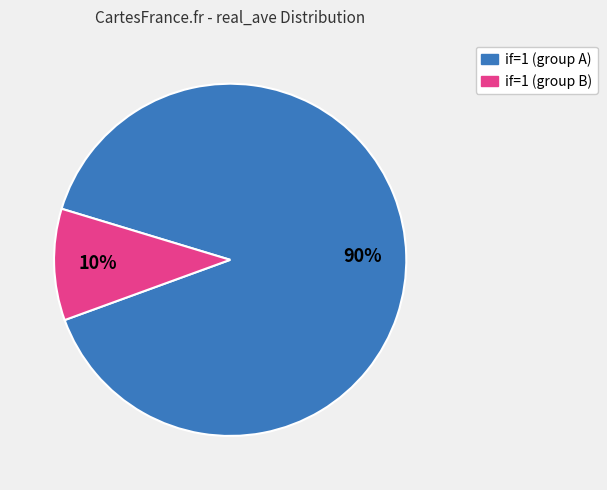

Is there any slice that represents more than half of the pie?

Yes